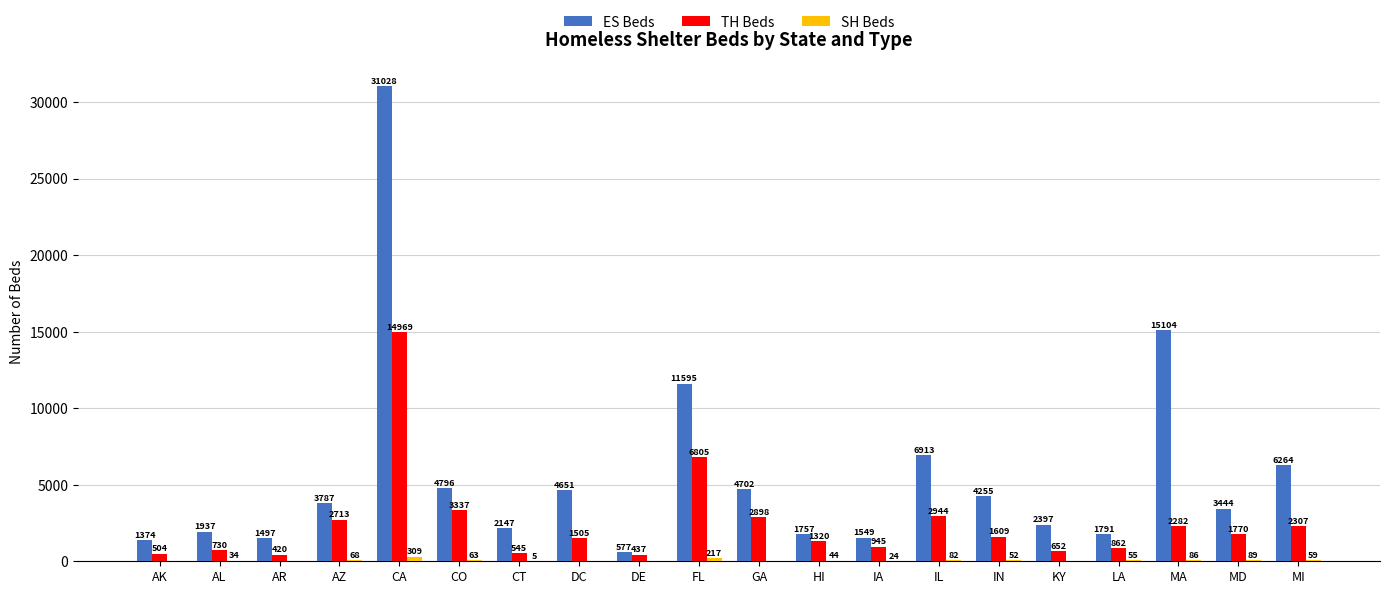

What is the sum of all ES Beds values?

111565